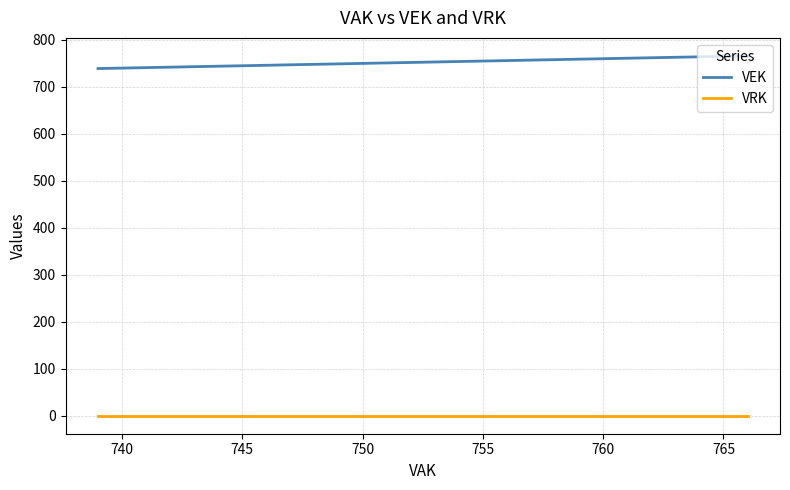

At how many categories does at least one series exceed 587?

3